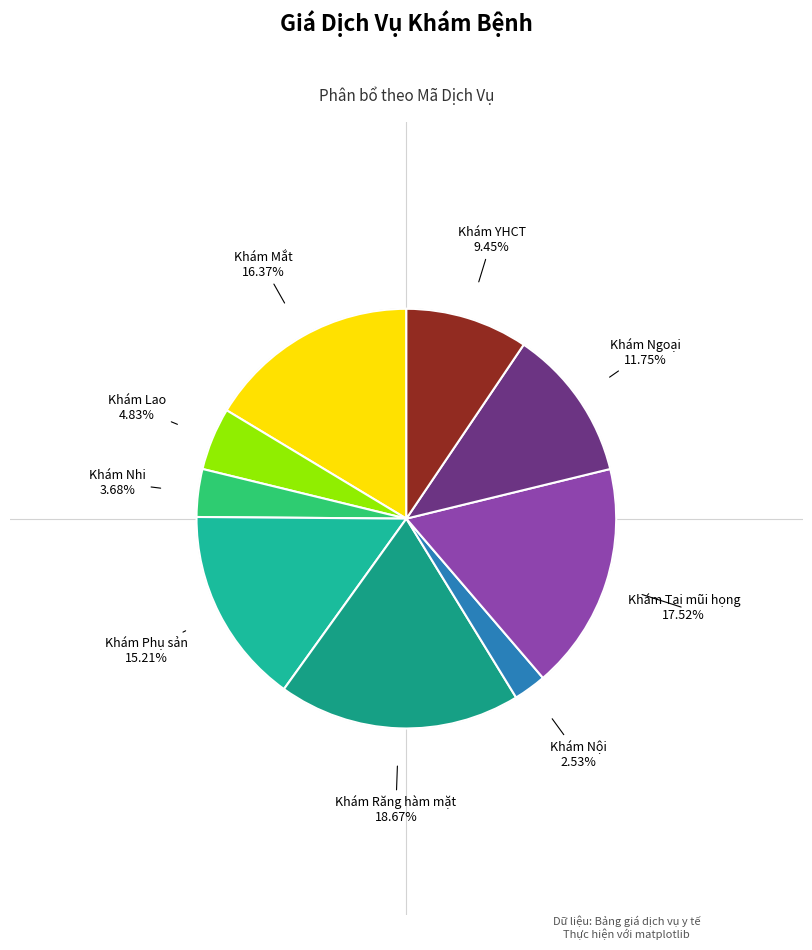

Does Khám Lao represent more than half of the total?

No